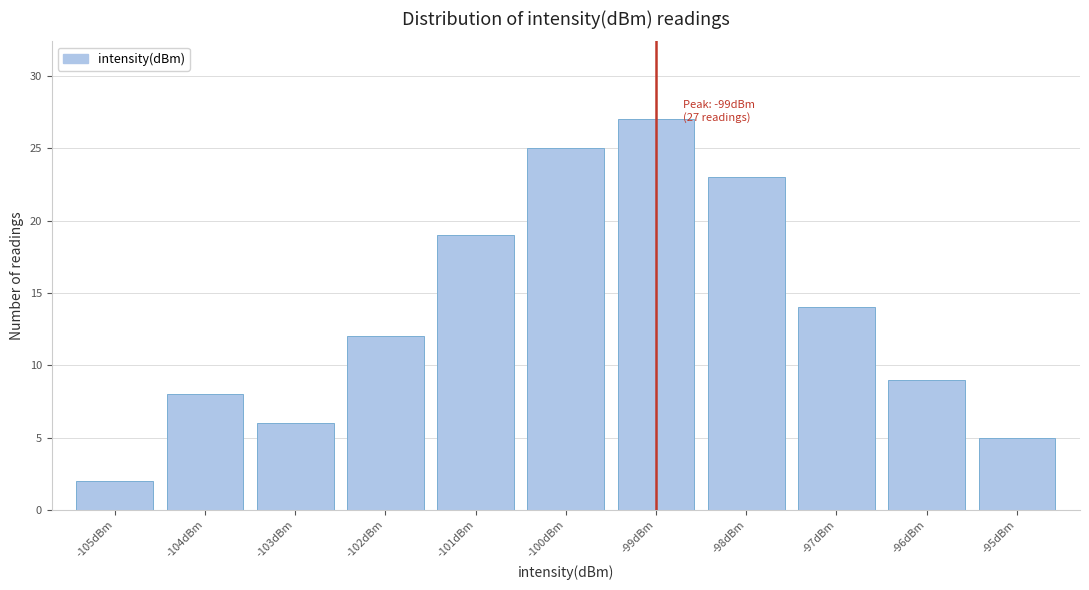

Reading left to right, what are all the values shown in this chart?

-105dBm=2	-104dBm=8	-103dBm=6	-102dBm=12	-101dBm=19	-100dBm=25	-99dBm=27	-98dBm=23	-97dBm=14	-96dBm=9	-95dBm=5